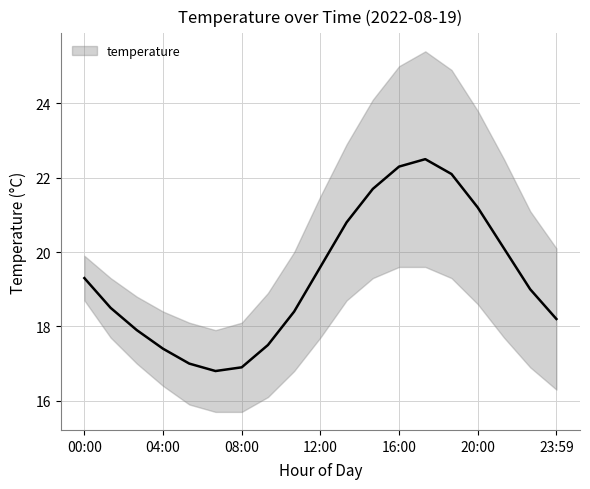

Reading right to left, extract all data points from this chart.

temperature: 23:59=18.2	22:40=19.0	21:20=20.1	20:00=21.2	18:40=22.1	17:20=22.5	16:00=22.3	14:40=21.7	13:20=20.8	12:00=19.6	10:40=18.4	09:20=17.5	08:00=16.9	06:40=16.8	05:20=17.0	04:00=17.4	02:40=17.9	01:20=18.5	00:00=19.3
temp_upper: 23:59=20.1	22:40=21.1	21:20=22.5	20:00=23.8	18:40=24.9	17:20=25.4	16:00=25.0	14:40=24.1	13:20=22.9	12:00=21.5	10:40=20.0	09:20=18.9	08:00=18.1	06:40=17.9	05:20=18.1	04:00=18.4	02:40=18.8	01:20=19.3	00:00=19.9
temp_lower: 23:59=16.3	22:40=16.9	21:20=17.7	20:00=18.6	18:40=19.3	17:20=19.6	16:00=19.6	14:40=19.3	13:20=18.7	12:00=17.7	10:40=16.8	09:20=16.1	08:00=15.7	06:40=15.7	05:20=15.9	04:00=16.4	02:40=17.0	01:20=17.7	00:00=18.7